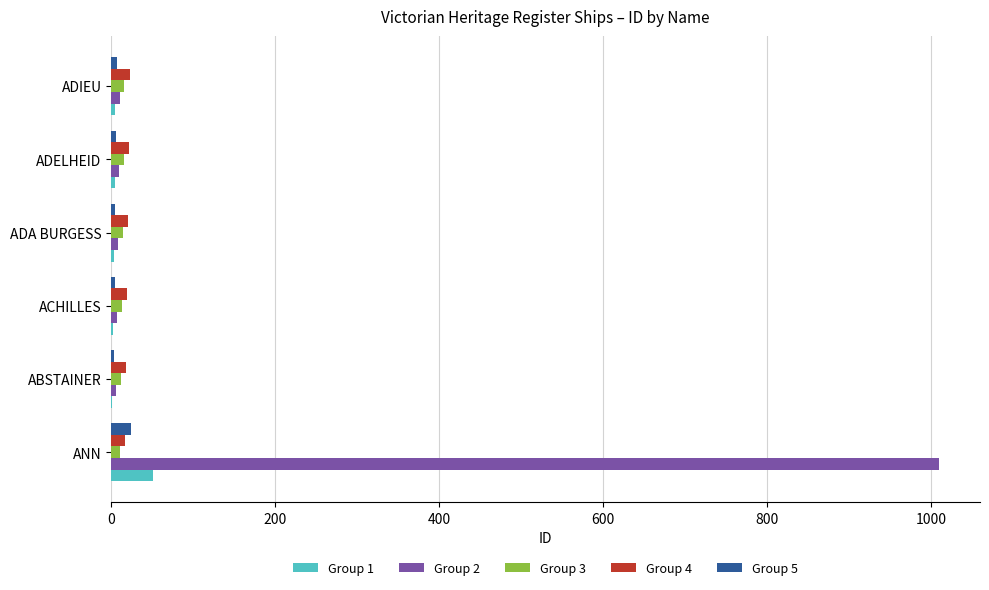

What is the average value of the Group 5 series?

8